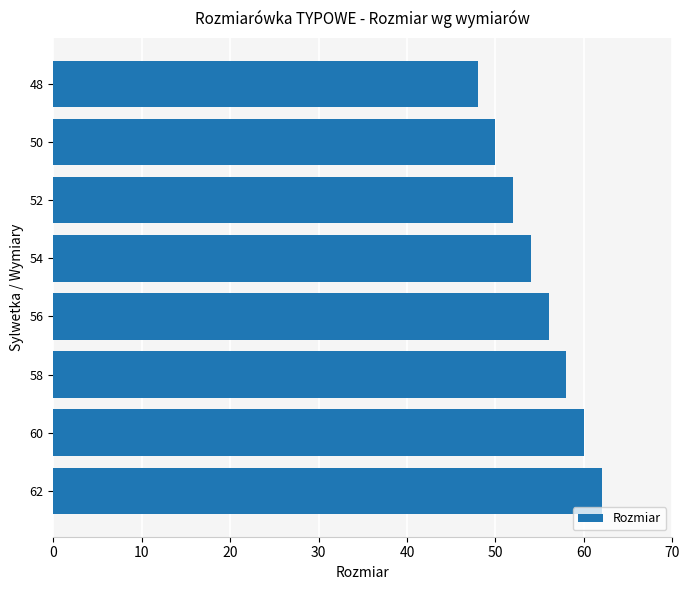

At which label is the value closest to 55?

54